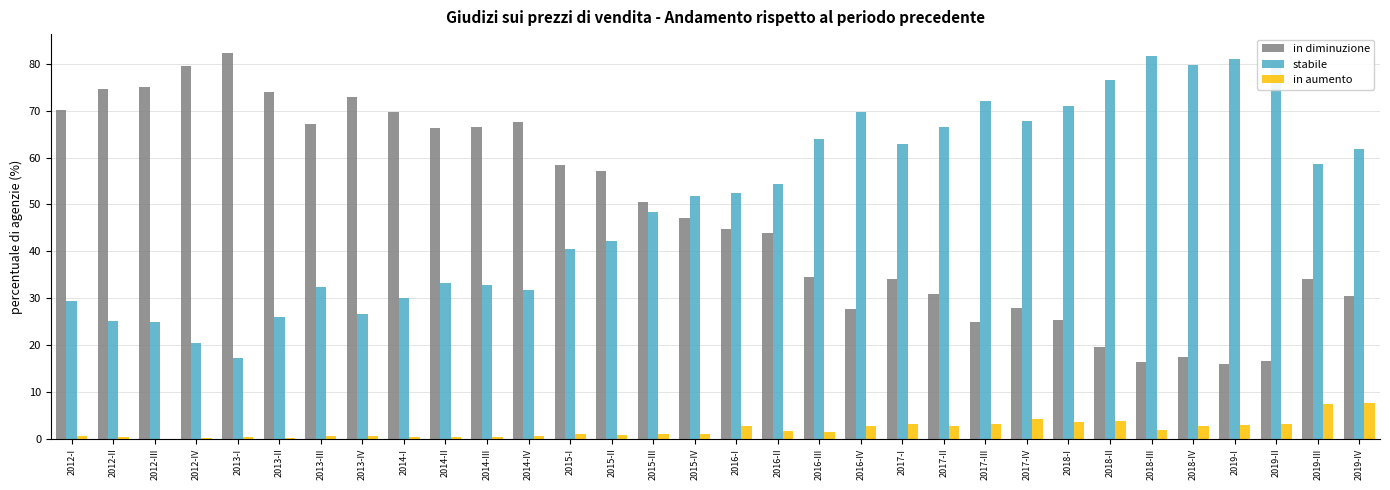

What is the maximum value shown in the chart?

82.2